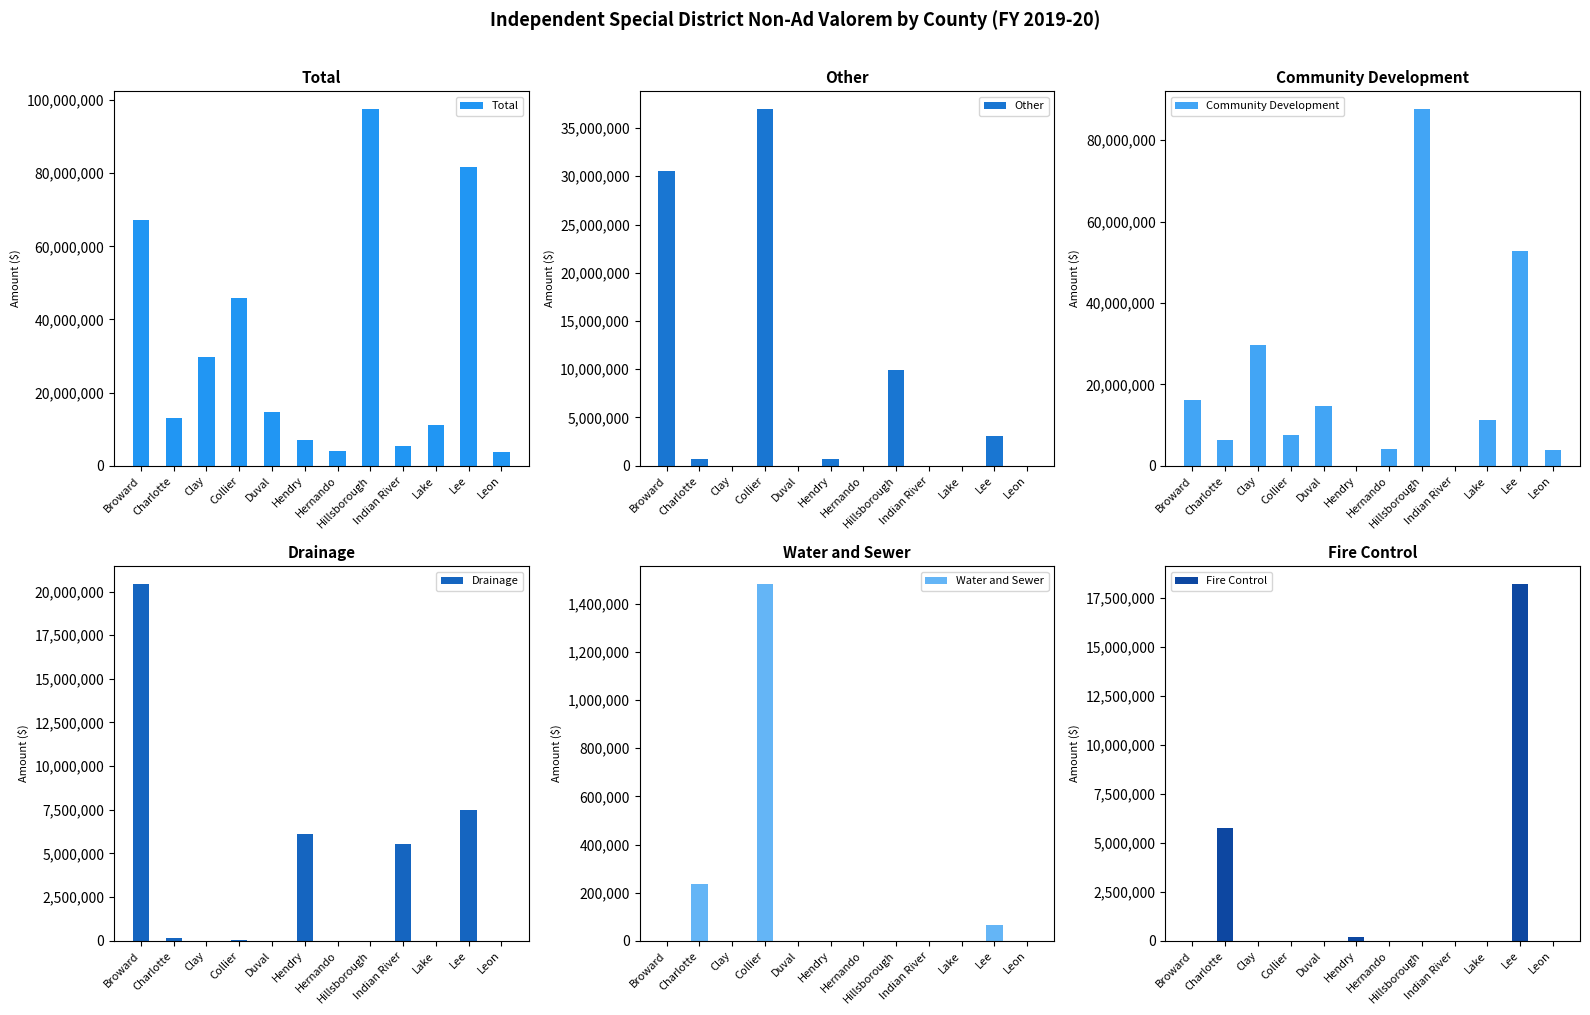

At how many categories does at least one series exceed 7421131?

8